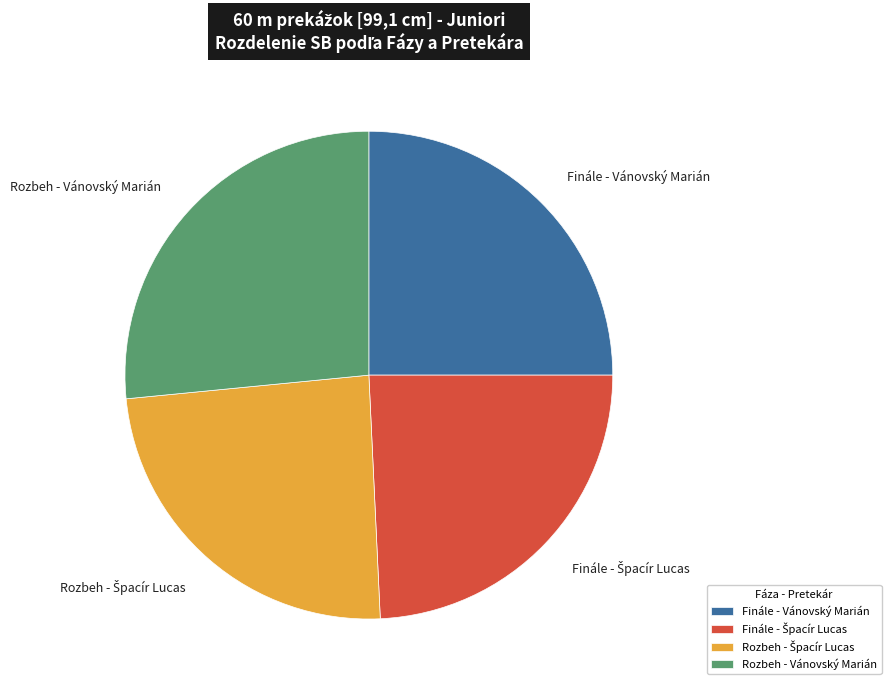

Is it true that Rozbeh - Vánovský Marián is 42% of the pie?

False